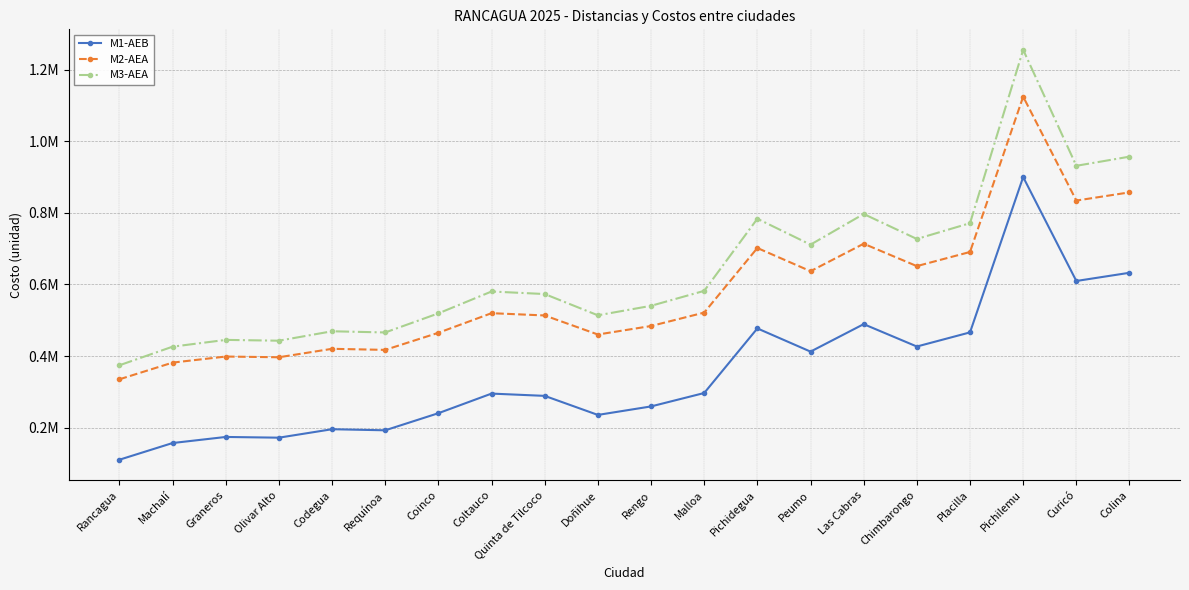

What is the difference between the highest and lowest values at Chimbarongo?

300442.8